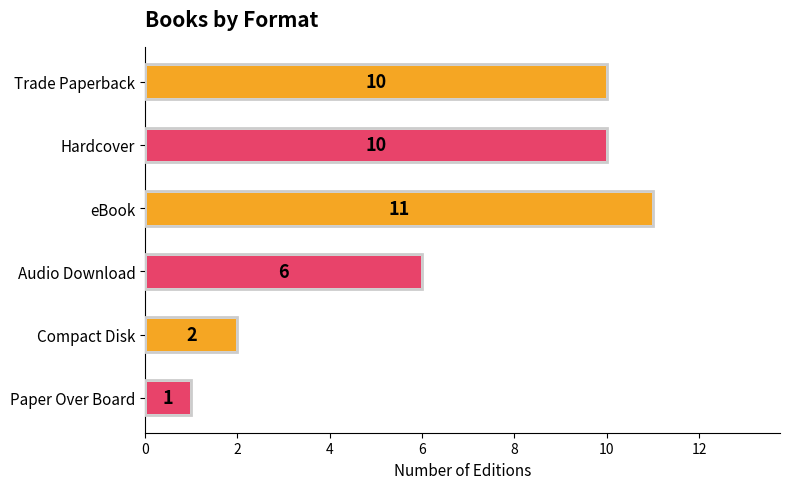

The value at Paper Over Board is 1. True or false?

True